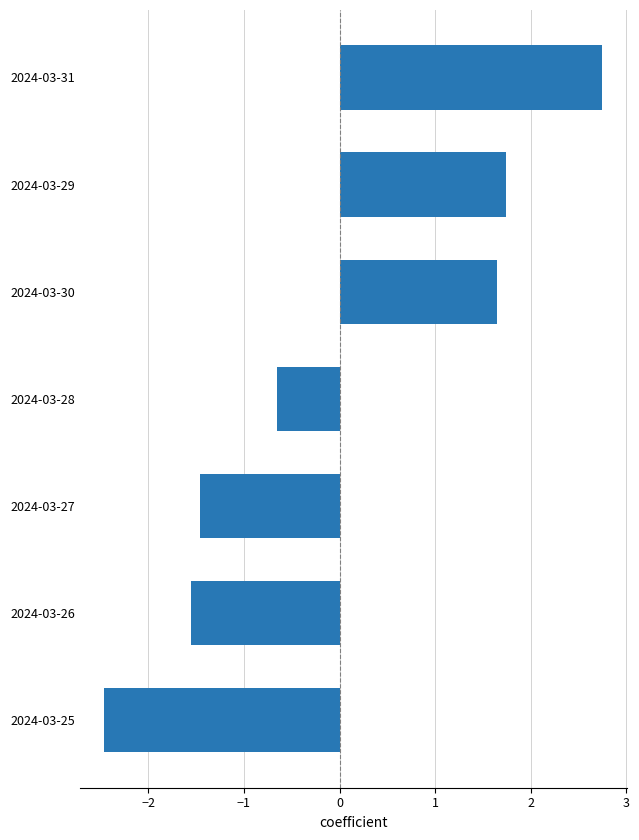

True or false: the data shows -0.5 at 2024-03-25.

False